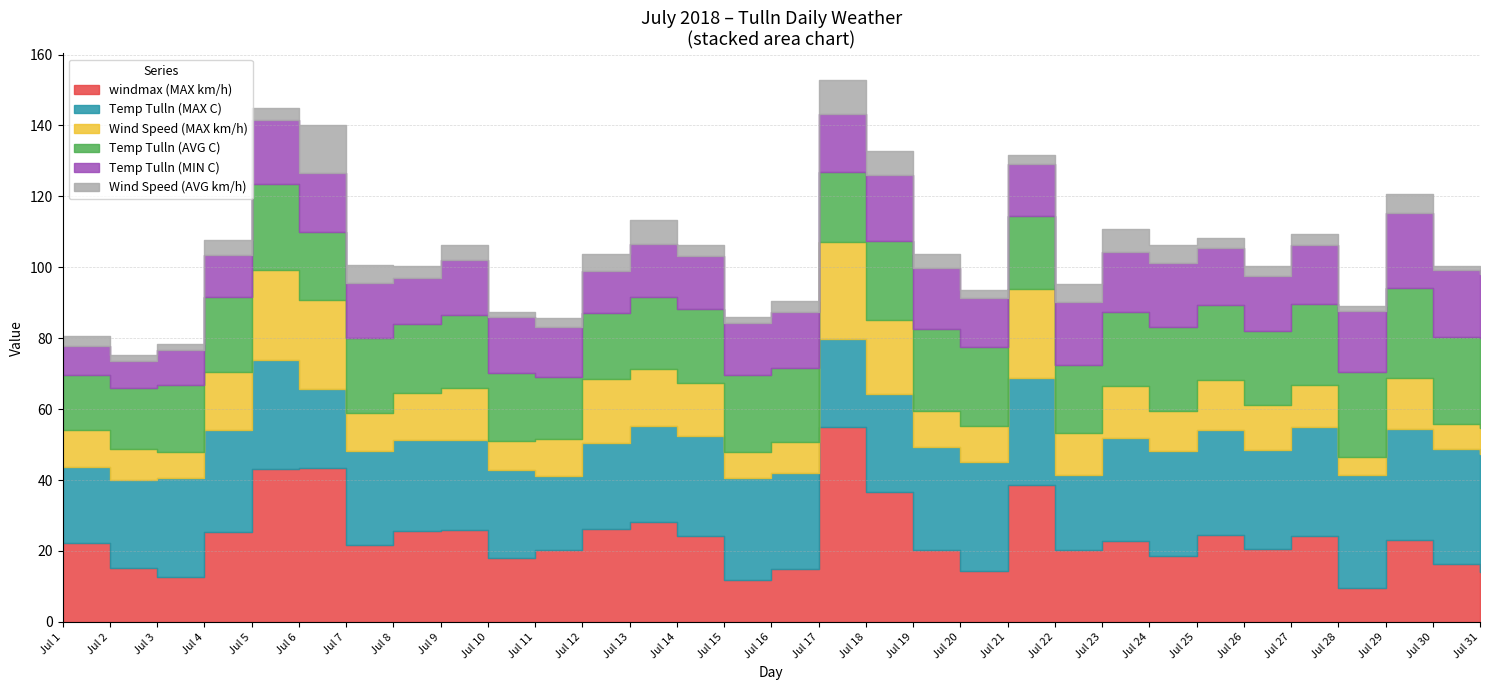

At which label is Wind Speed (AVG km/h) closest to 7?

Jul 18